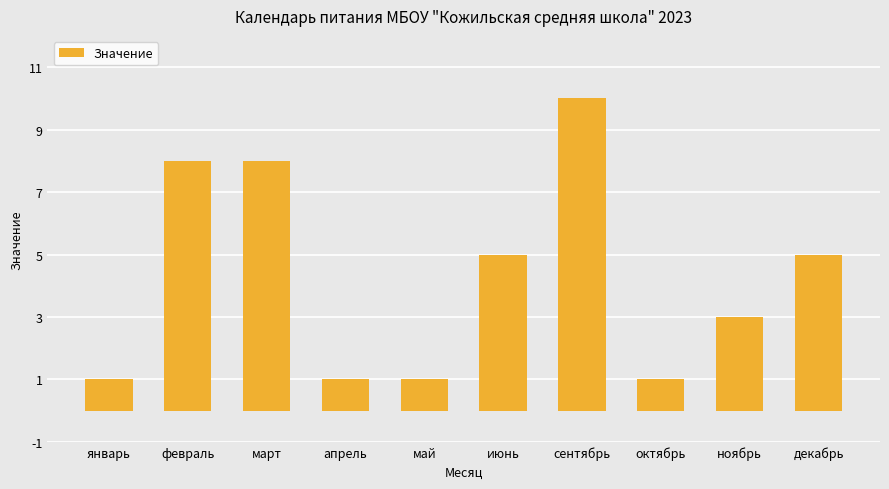

How many categories are shown in the chart?

10